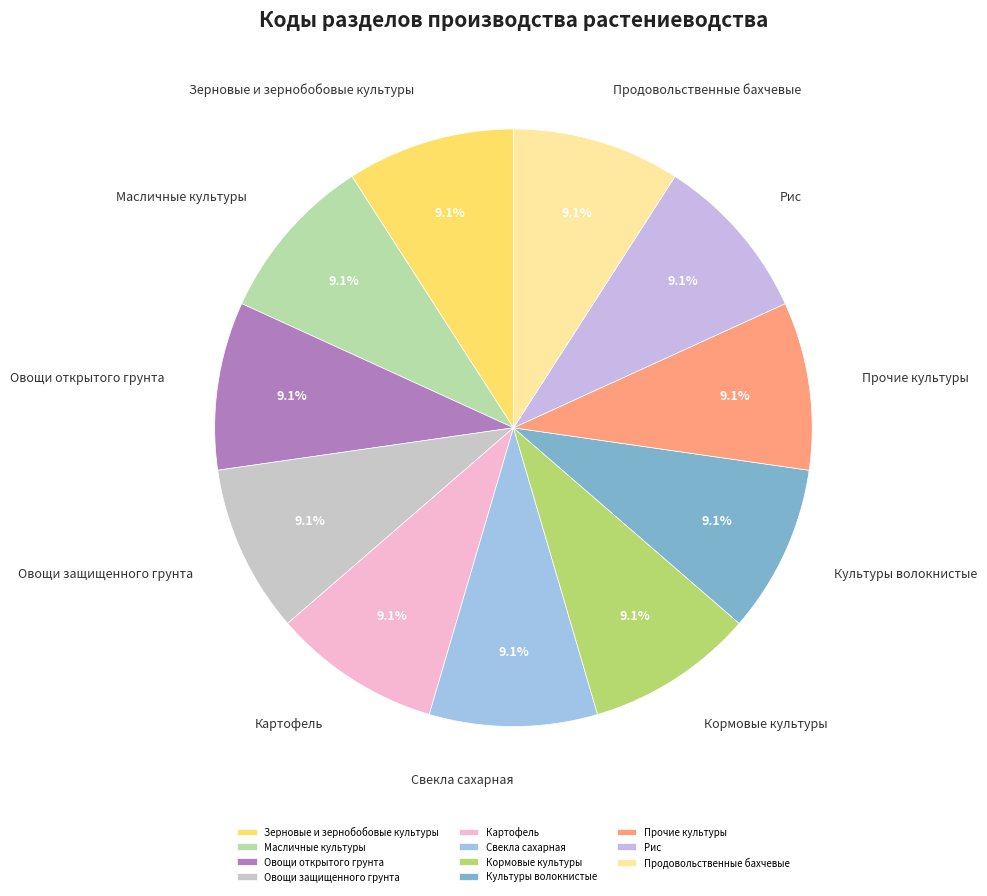

Combined, do Прочие культуры and Кормовые культуры account for over 50%?

No